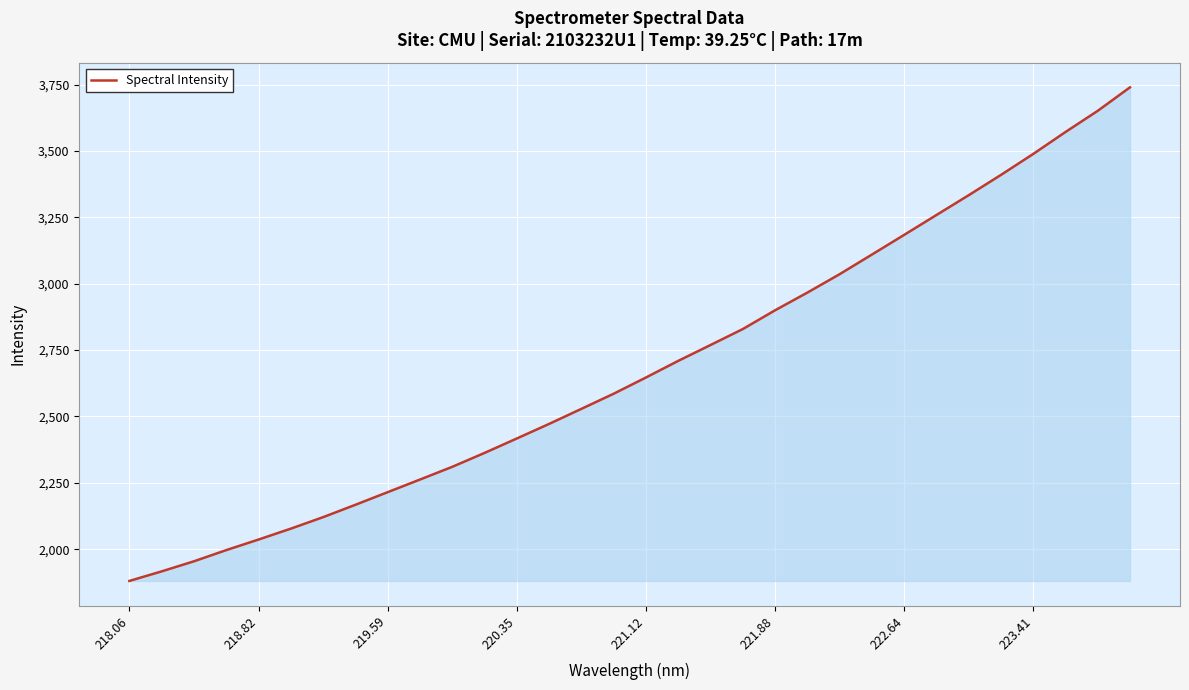

What is the maximum value shown in the chart?

3739.9